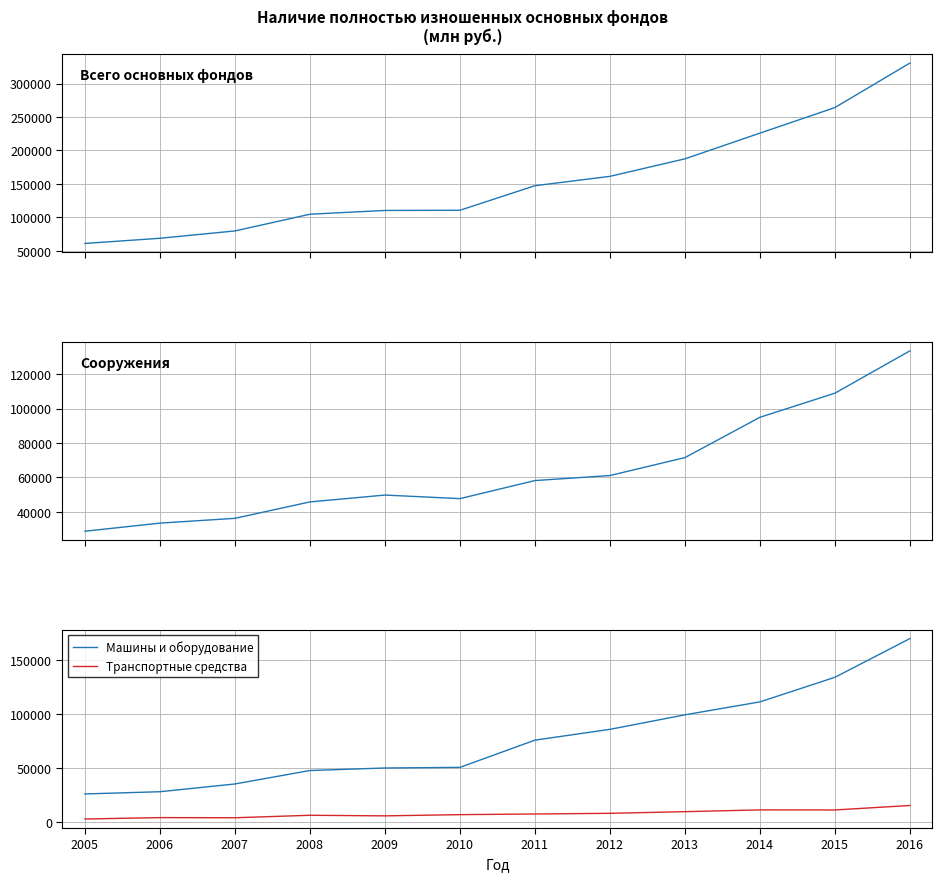

List the series in order of their peak value, lowest first.

Транспортные средства, Сооружения, Машины и оборудование, Всего основных фондов